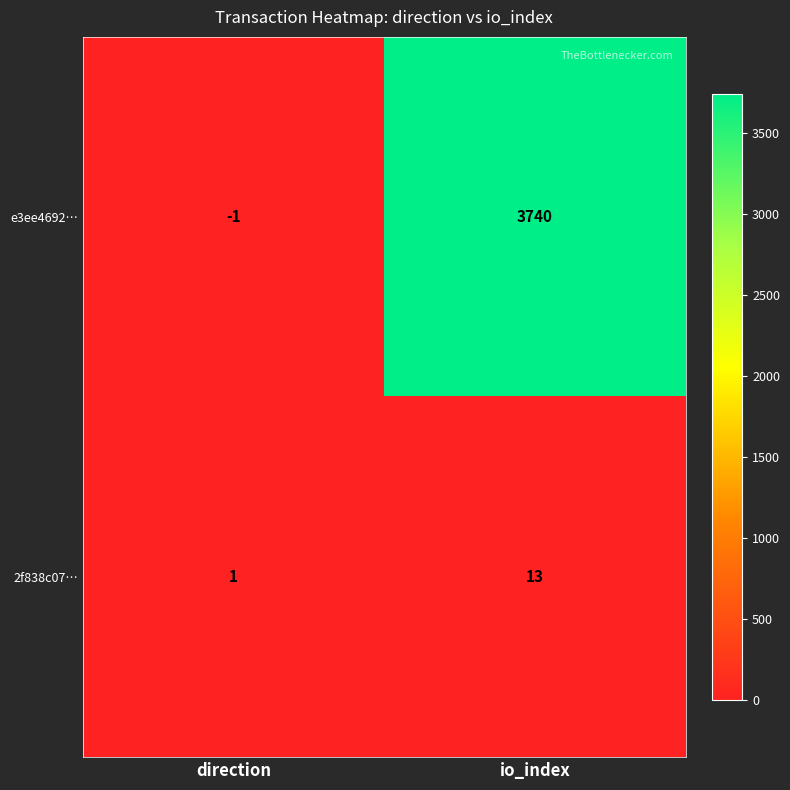

What is the average value of the e3ee4692… series?

1870